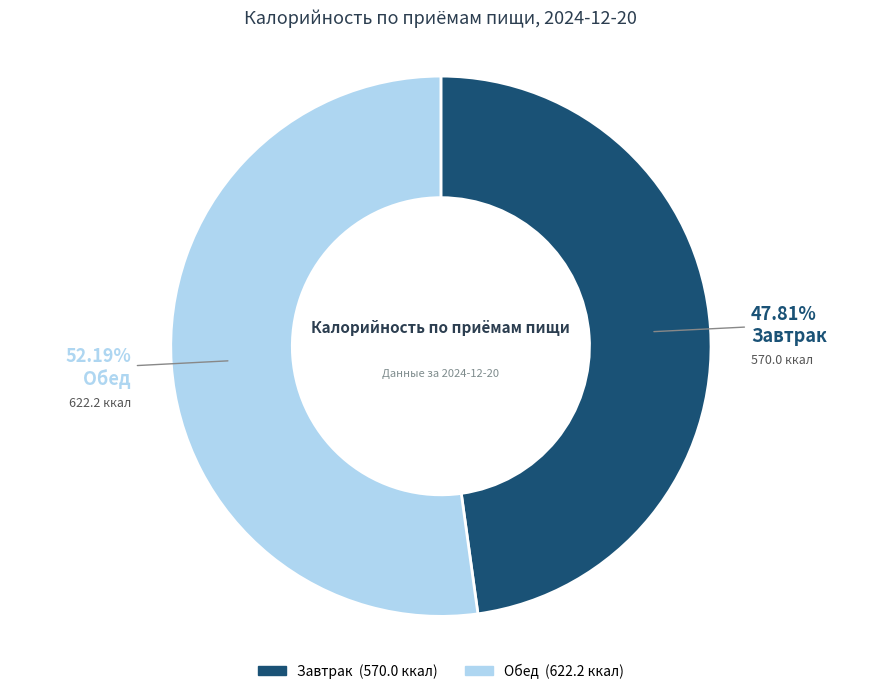

Is it true that Обед is 52% of the pie?

True